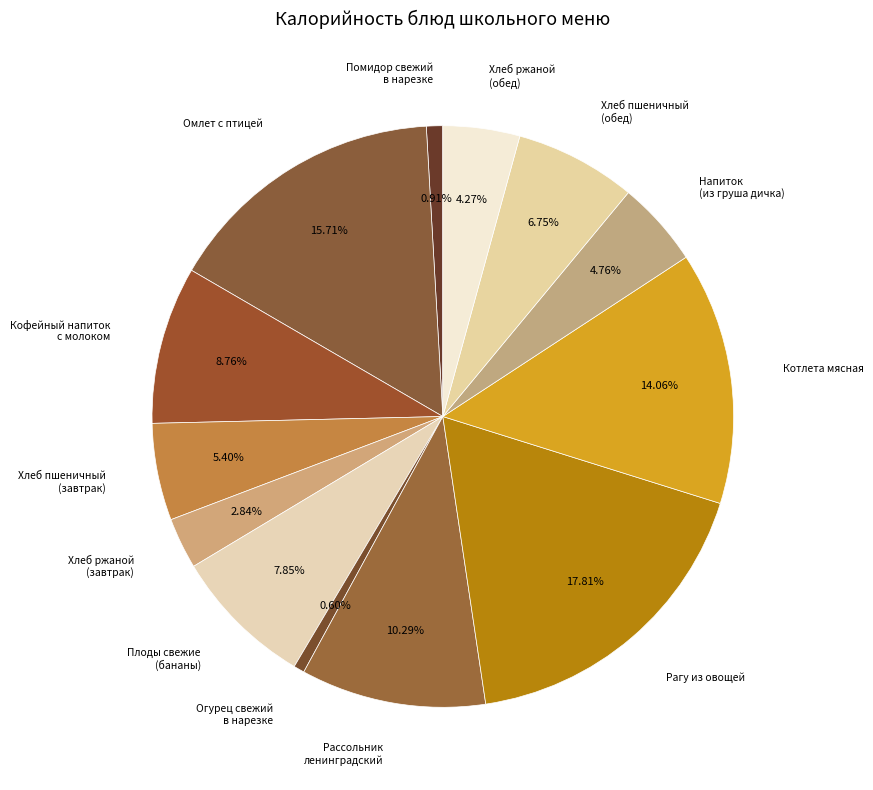

How many segments does this pie chart have?

13